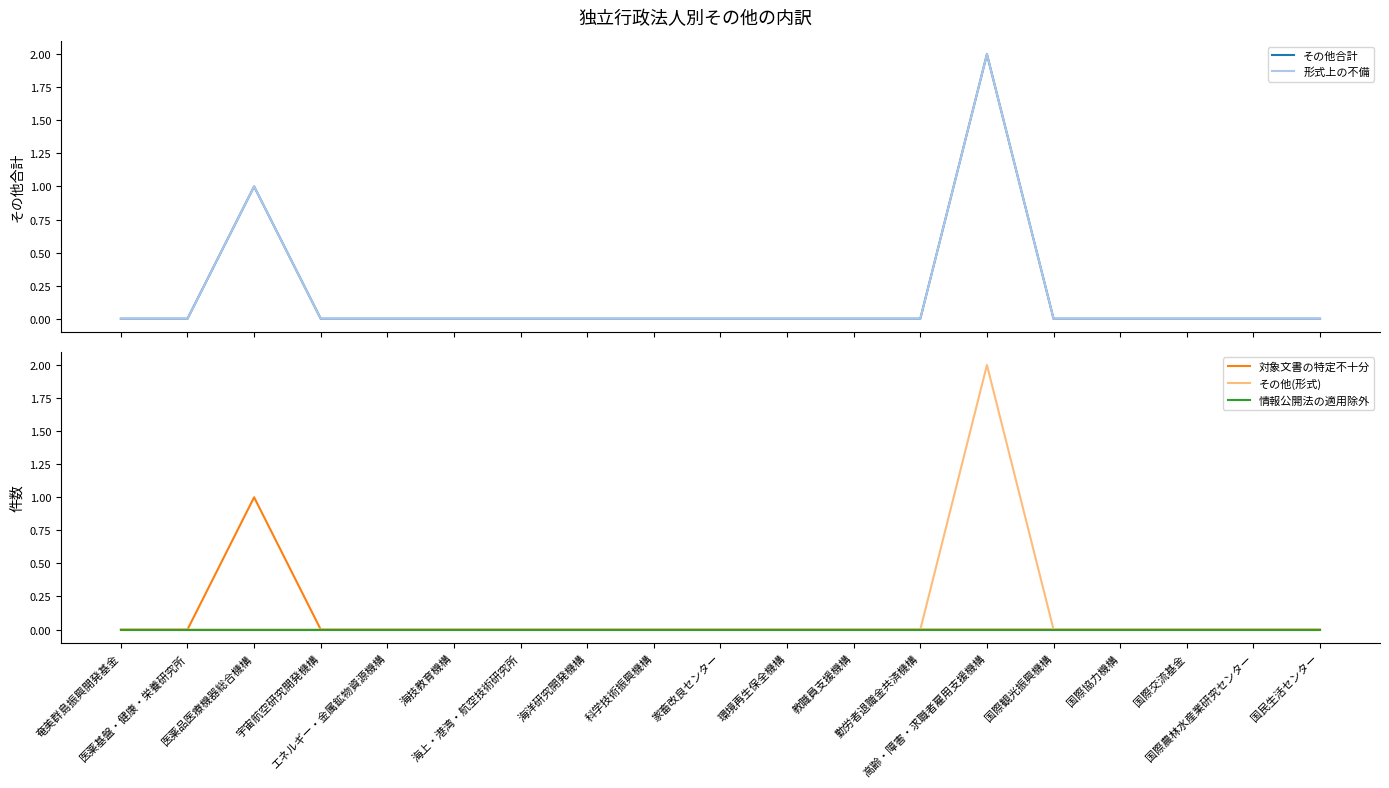

What is the sum of the その他合計 values at 医薬品医療機器総合機構 and 国際観光振興機構?

1